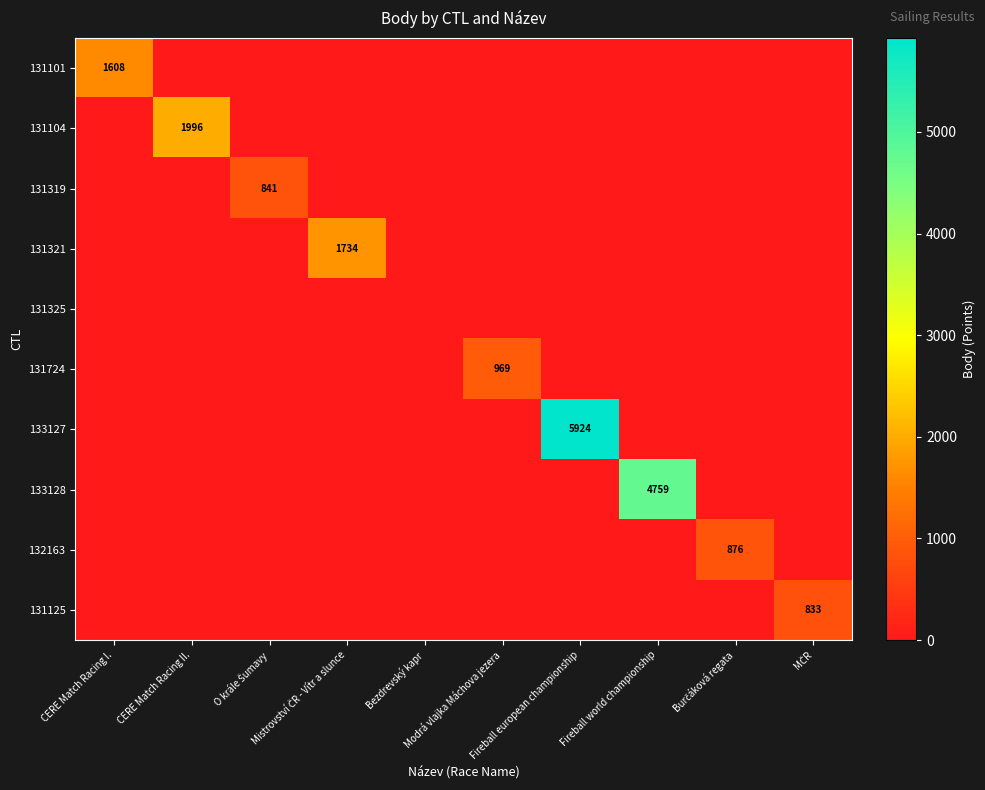

What is the spread (max minus min) of values at Modrá vlajka Máchova jezera?

969